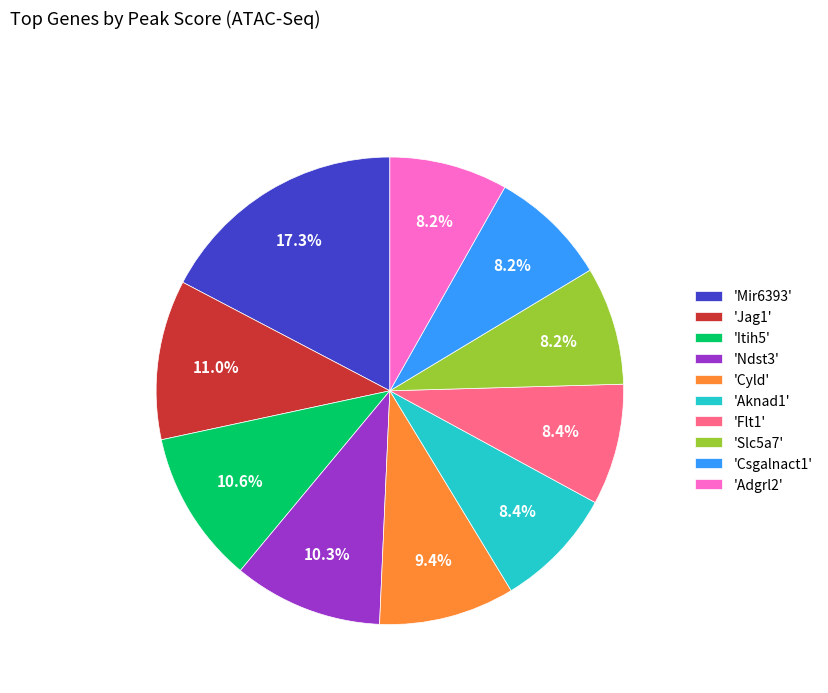

Does 'Itih5' represent more than half of the total?

No